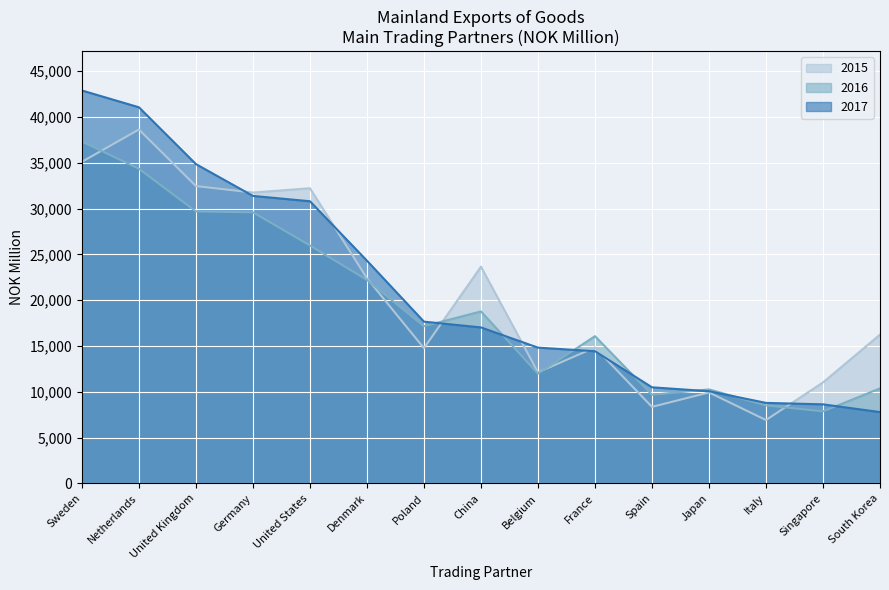

Reading left to right, extract all data points from this chart.

2015: Sweden=35100	Netherlands=38625	United Kingdom=32452	Germany=31741	United States=32214	Denmark=22392	Poland=14756	China=23651	Belgium=12119	France=14831	Spain=8350	Japan=9923	Italy=6911	Singapore=11019	South Korea=16236
2016: Sweden=37316	Netherlands=34335	United Kingdom=29686	Germany=29584	United States=25972	Denmark=22205	Poland=17153	China=18766	Belgium=11973	France=16067	Spain=9670	Japan=10255	Italy=8510	Singapore=7860	South Korea=10366
2017: Sweden=42884	Netherlands=41050	United Kingdom=34848	Germany=31377	United States=30795	Denmark=24306	Poland=17652	China=17022	Belgium=14815	France=14426	Spain=10486	Japan=10058	Italy=8784	Singapore=8627	South Korea=7781